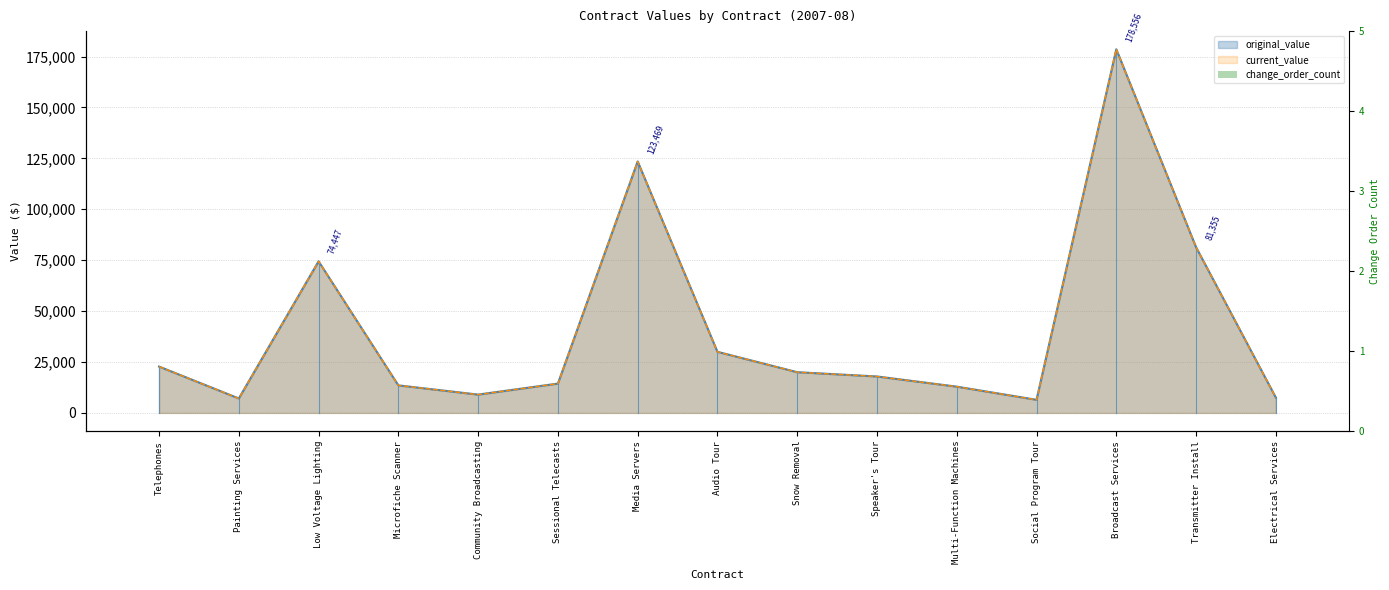

How many bars are there in total?

30